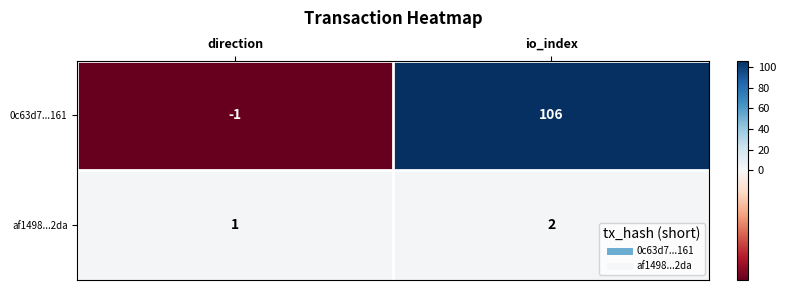

True or false: 0c63d7...161 has a value of 106 at io_index.

True